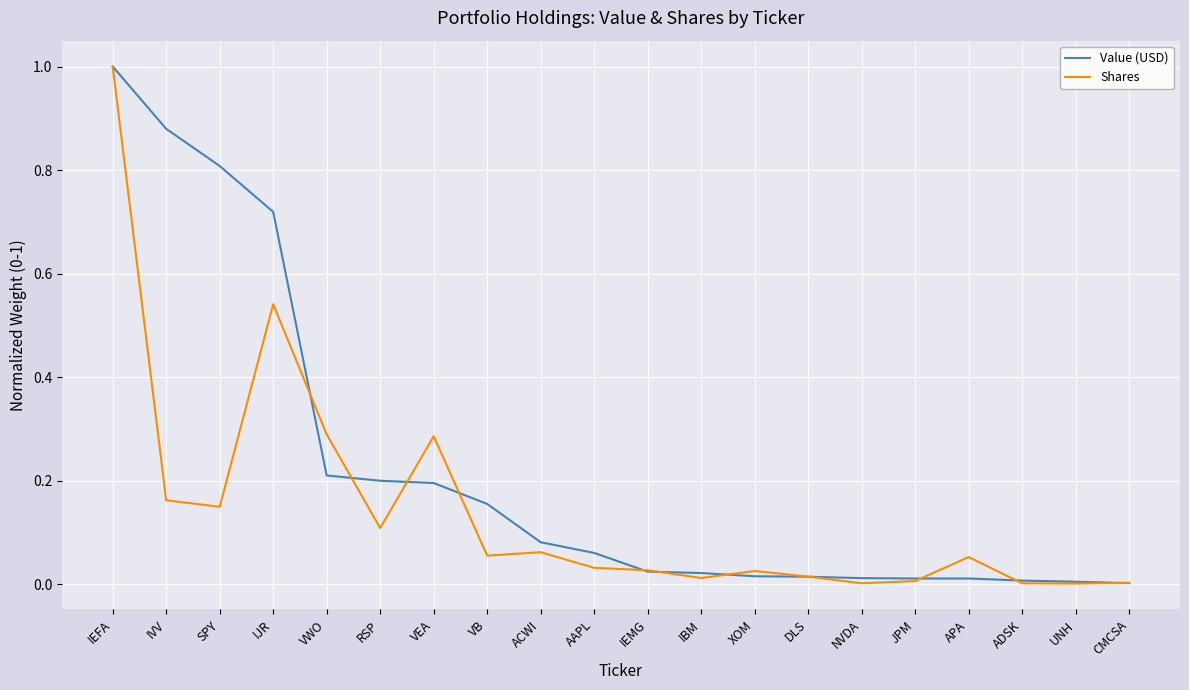

Between VEA and APA, which series saw the biggest shift?

Shares